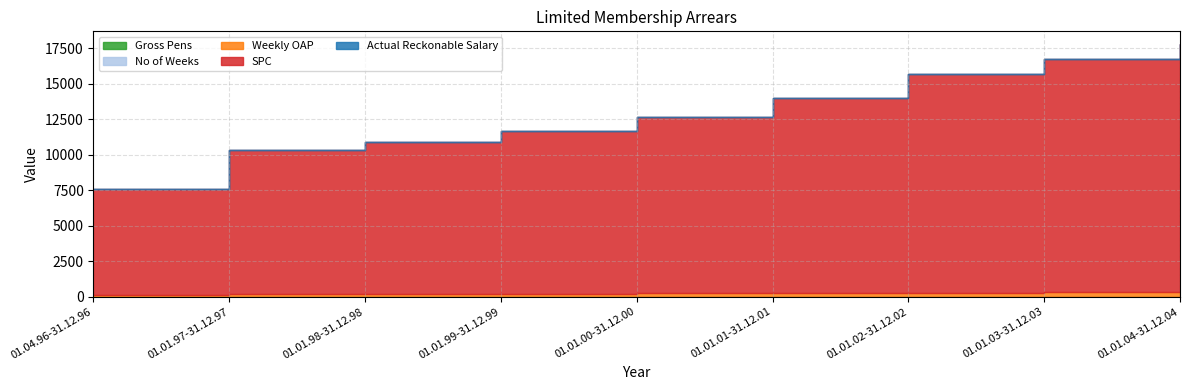

How many lines are shown in the chart?

5